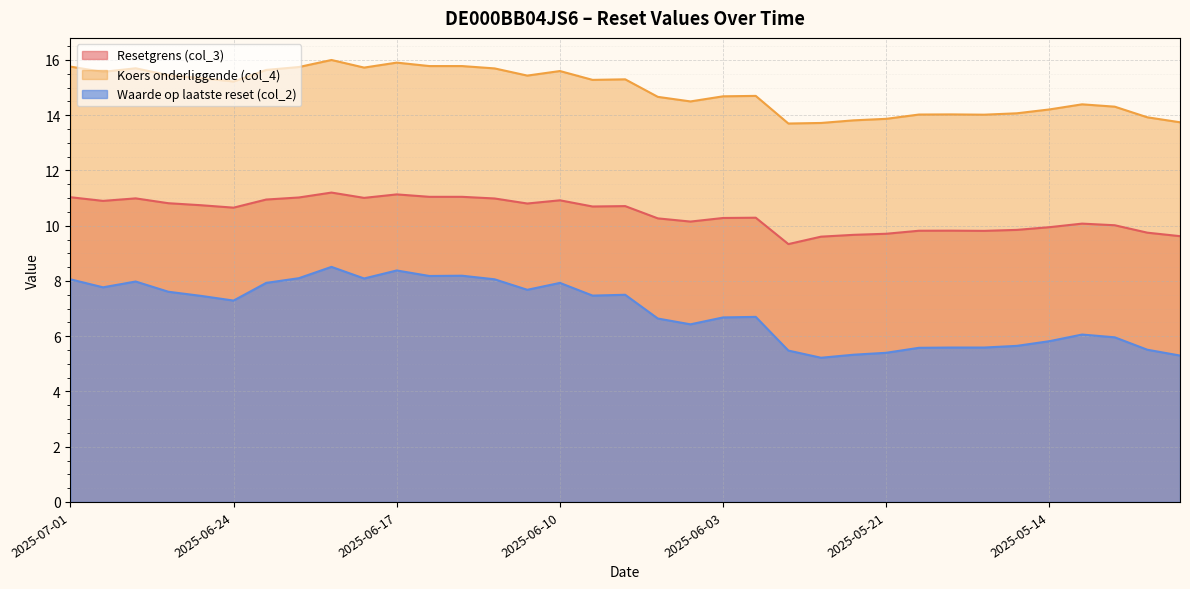

What is the label of the 33rd point from the left?

2025-05-12